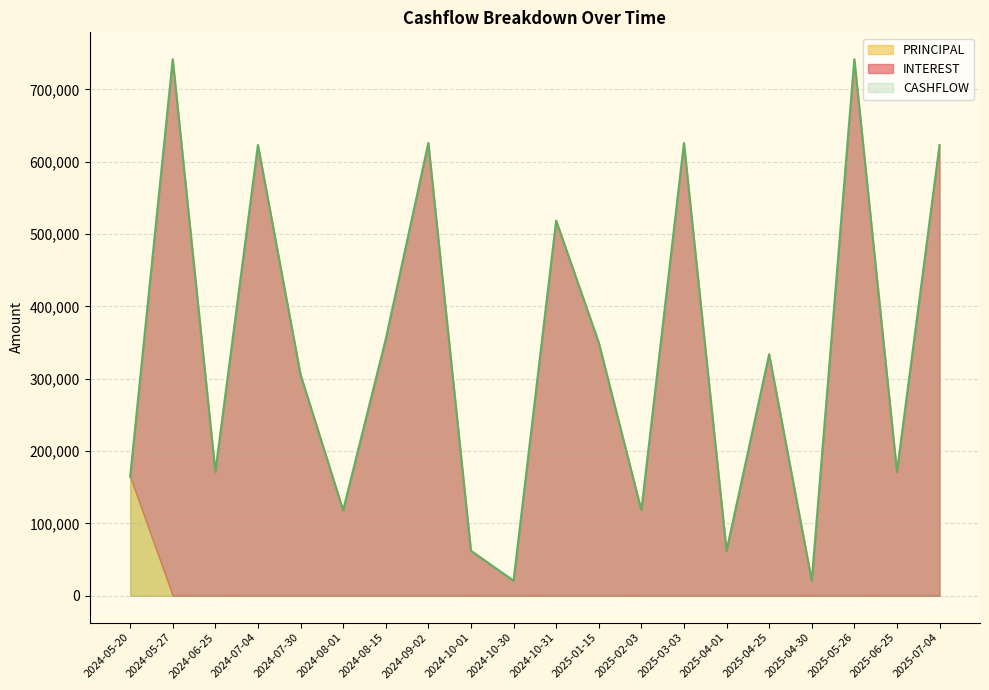

What is the average value of the INTEREST series?

337739.3